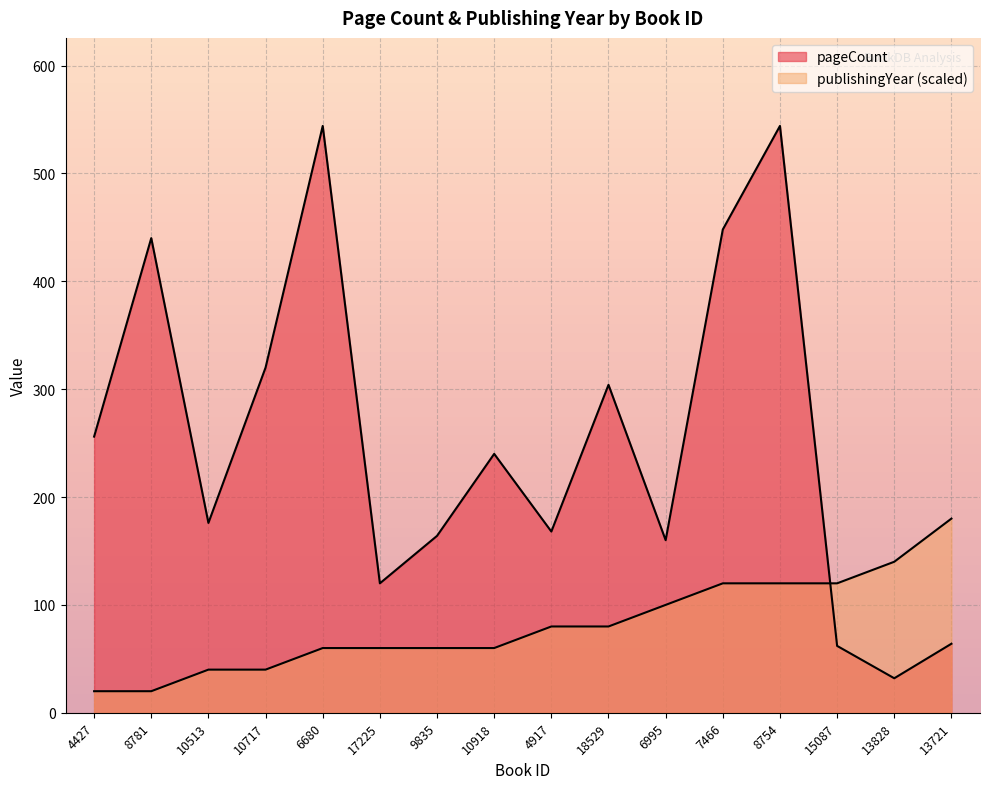

Reading right to left, list all the values displayed in this chart.

pageCount: 64	32	62	544	448	160	304	168	240	164	120	544	320	176	440	256
publishingYear: 180	140	120	120	120	100	80	80	60	60	60	60	40	40	20	20